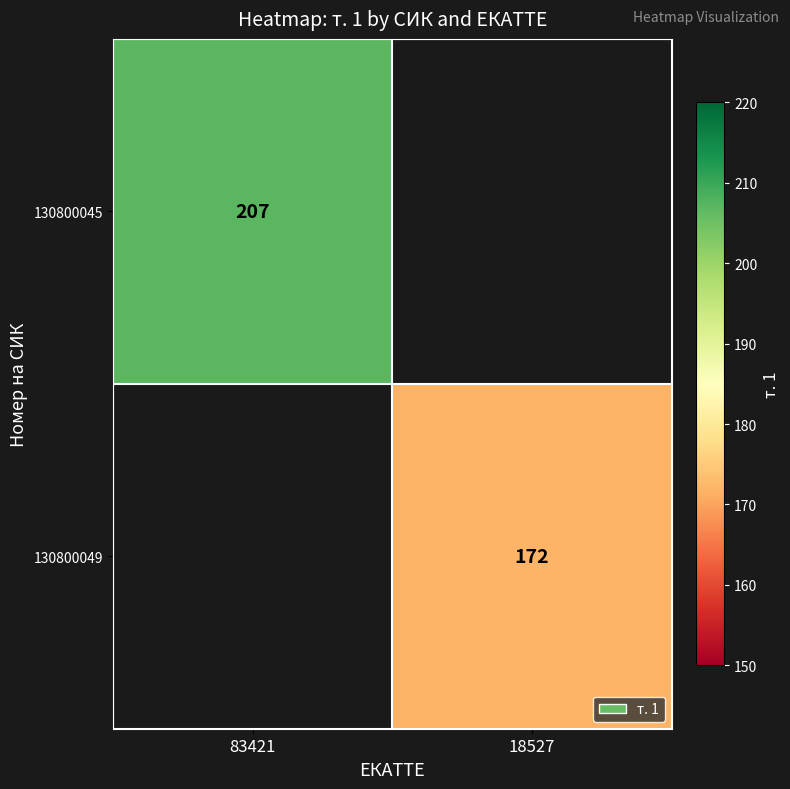

Is it true that 130800049 equals 259 at 18527?

False